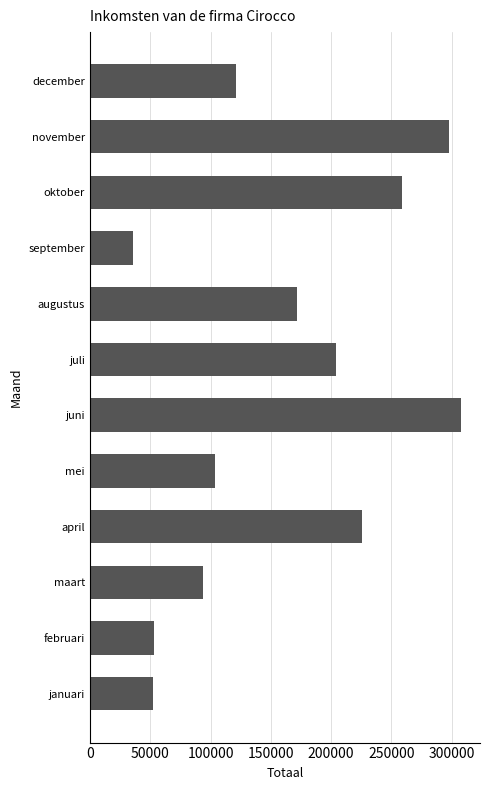

Which category has the lowest value across all series?

september